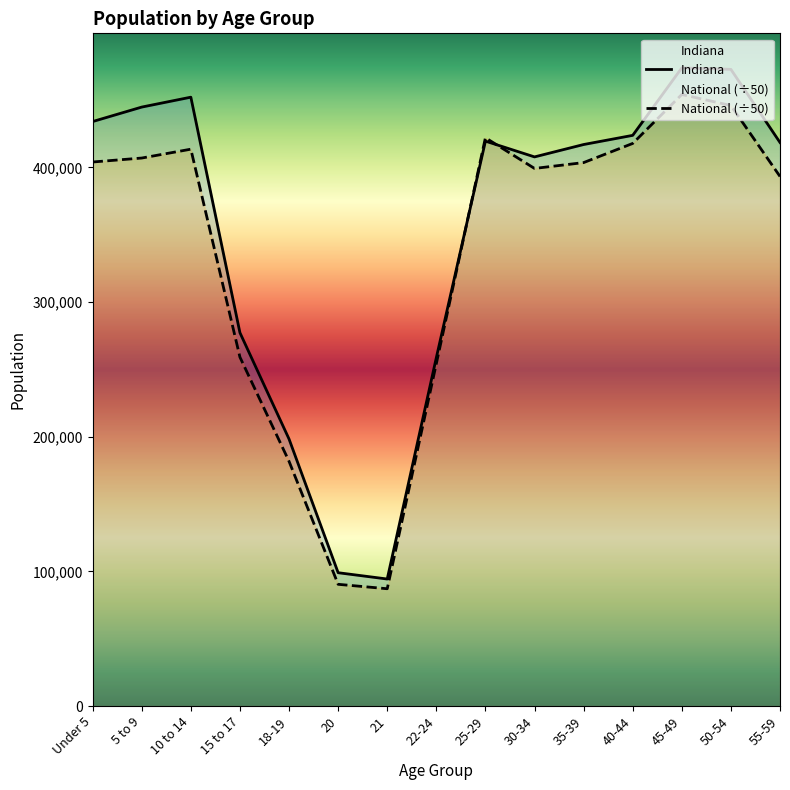

True or false: Indiana has more than 2 interior local peaks.

True